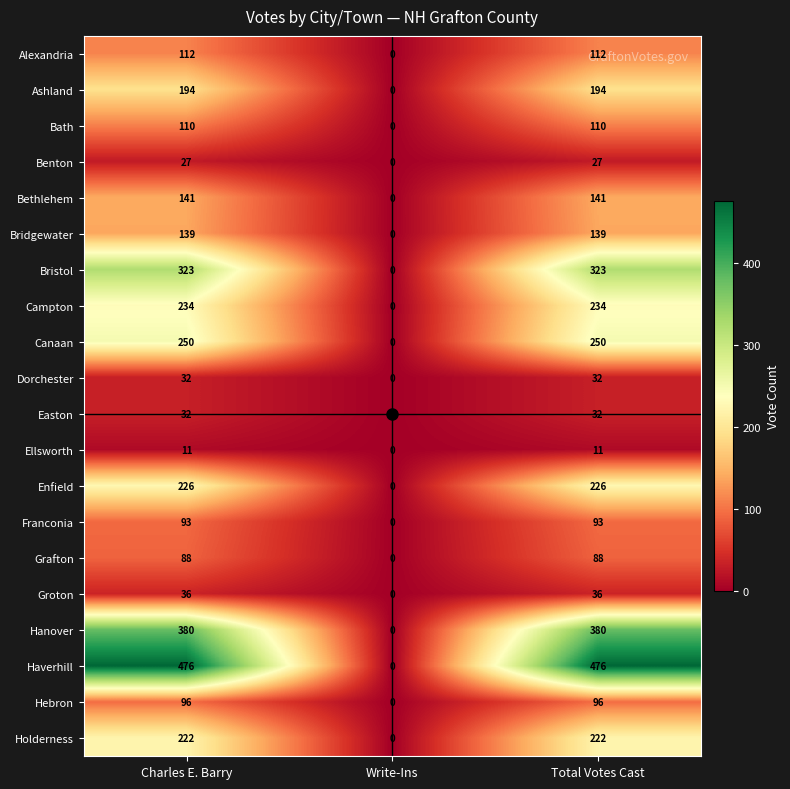

The Bristol series shows 190 at Write-Ins. True or false?

False